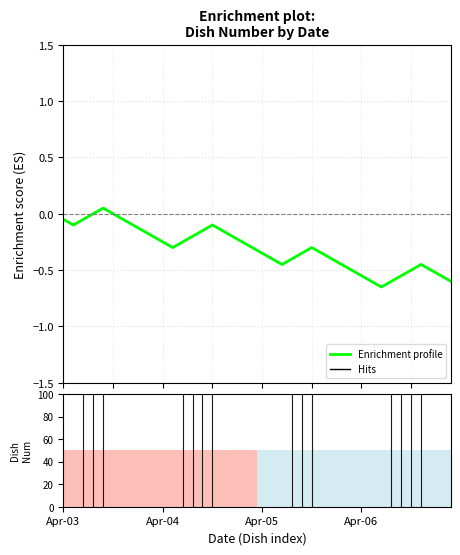

What is the difference between the maximum and minimum values?

0.7